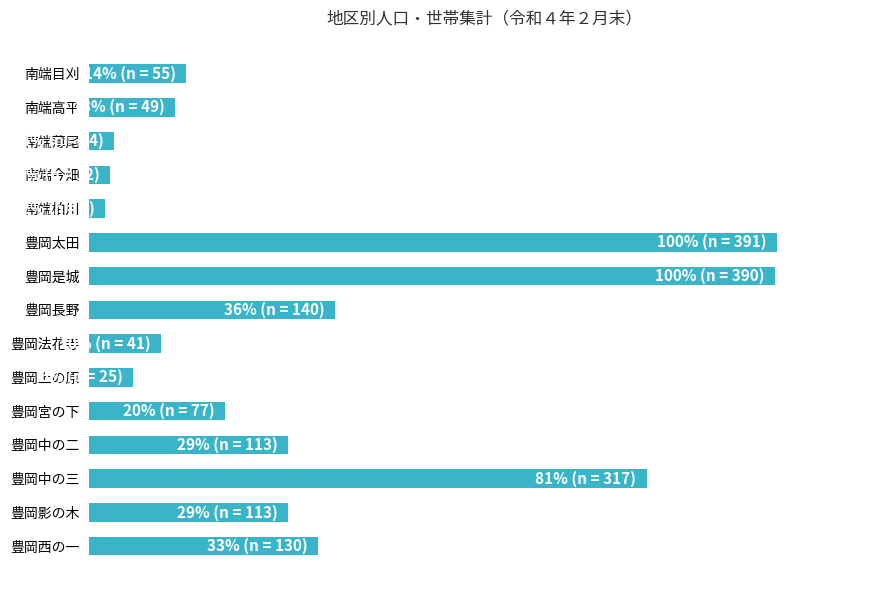

Rank the categories by value from lowest to highest.

南端柏川, 南端今畑, 南端薄尾, 豊岡上の原, 豊岡法花寺, 南端高平, 南端目刈, 豊岡宮の下, 豊岡中の二, 豊岡影の木, 豊岡西の一, 豊岡長野, 豊岡中の三, 豊岡是城, 豊岡太田